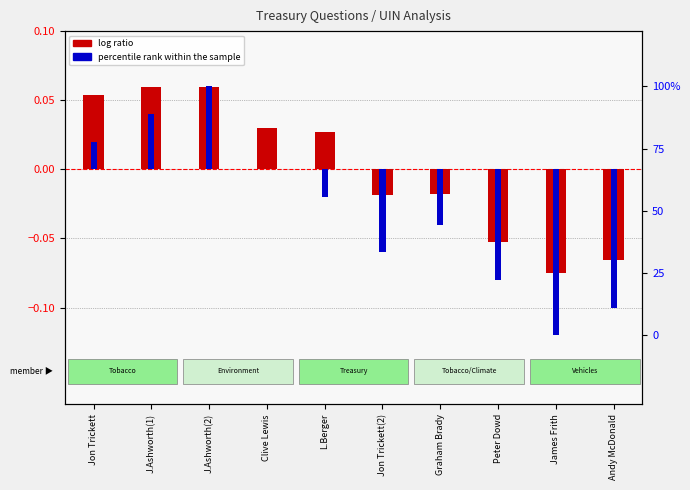

What is the difference between the second highest and second lowest values in the log ratio series?

0.1